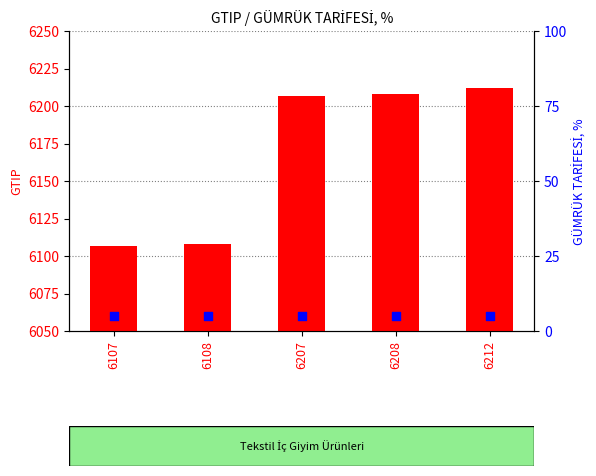

At how many categories does at least one series exceed 1344?

5